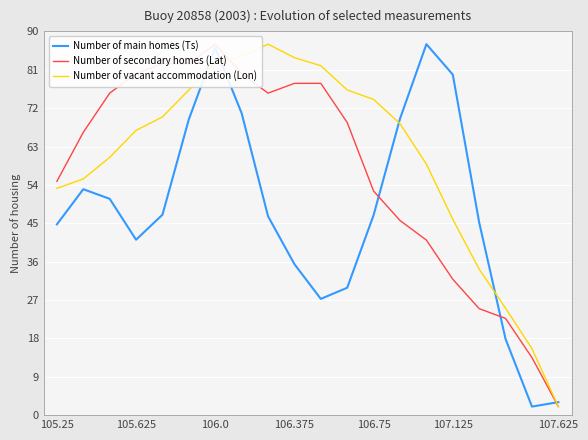

Which category has the lowest value in the Number of vacant accommodation (Lon) series?

107.625